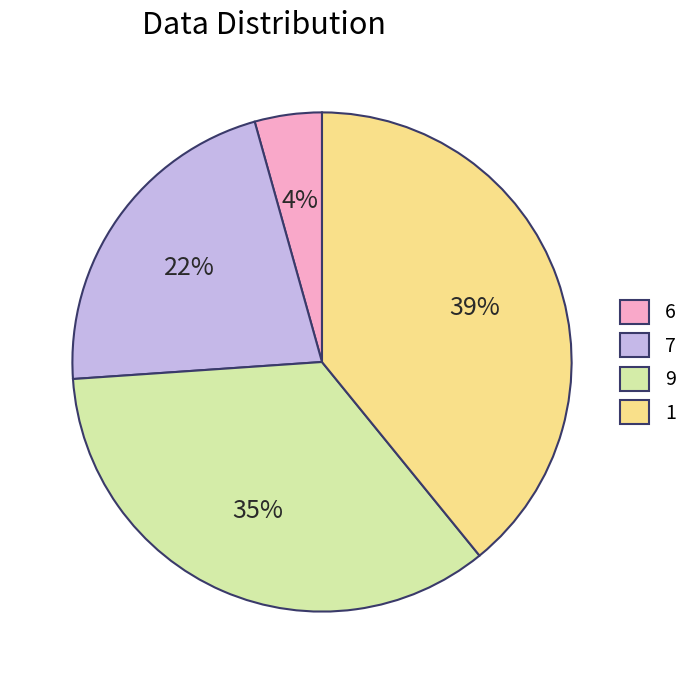

Rank the categories by value from highest to lowest.

1, 9, 7, 6